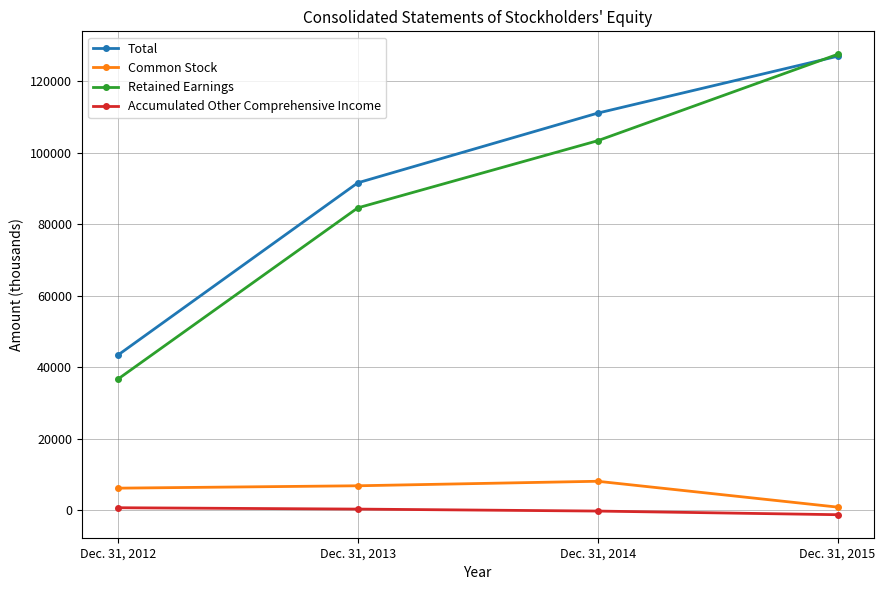

What is the spread (max minus min) of values at Dec. 31, 2013?

91321